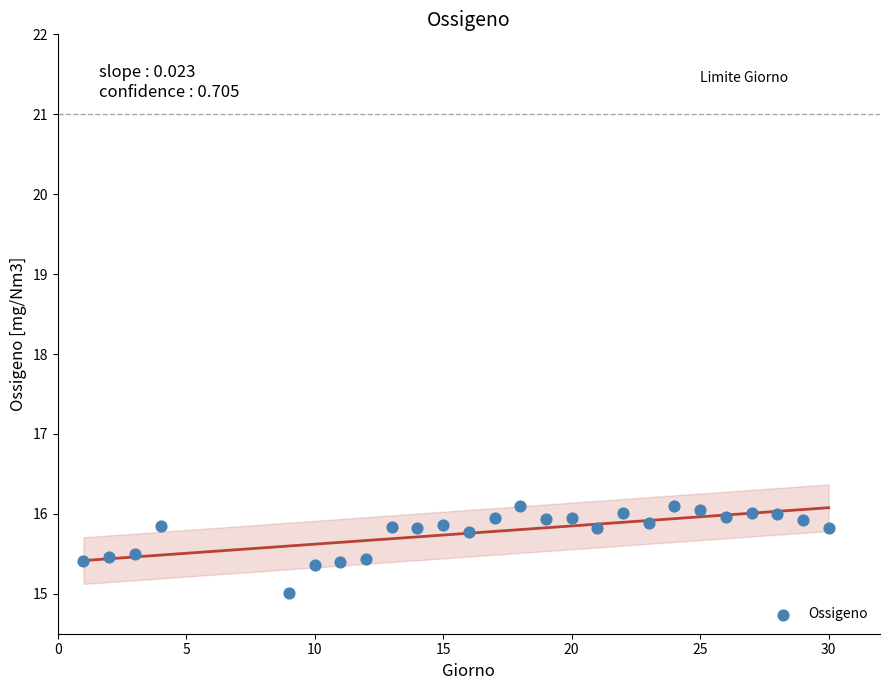

What is the range of X values (max minus min)?

29.0